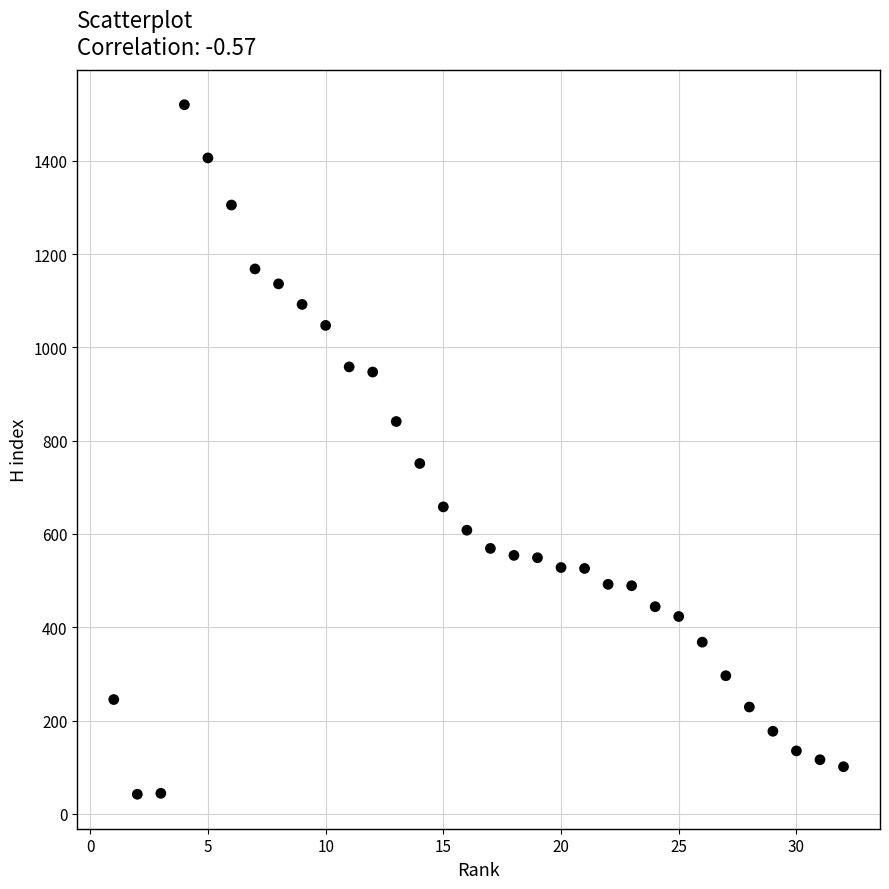

What Y value in the scatter plot is closest to 781?

751